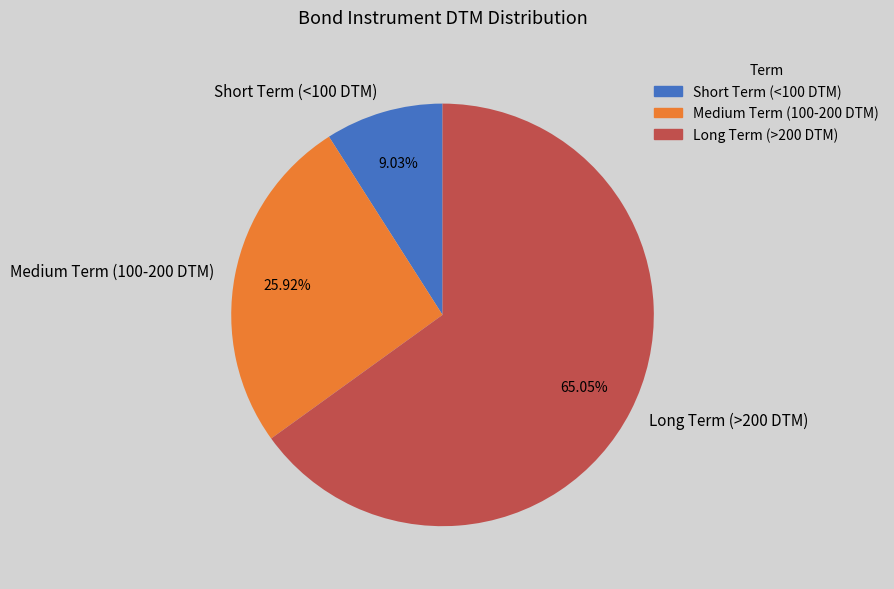

Is there any slice that represents more than half of the pie?

Yes